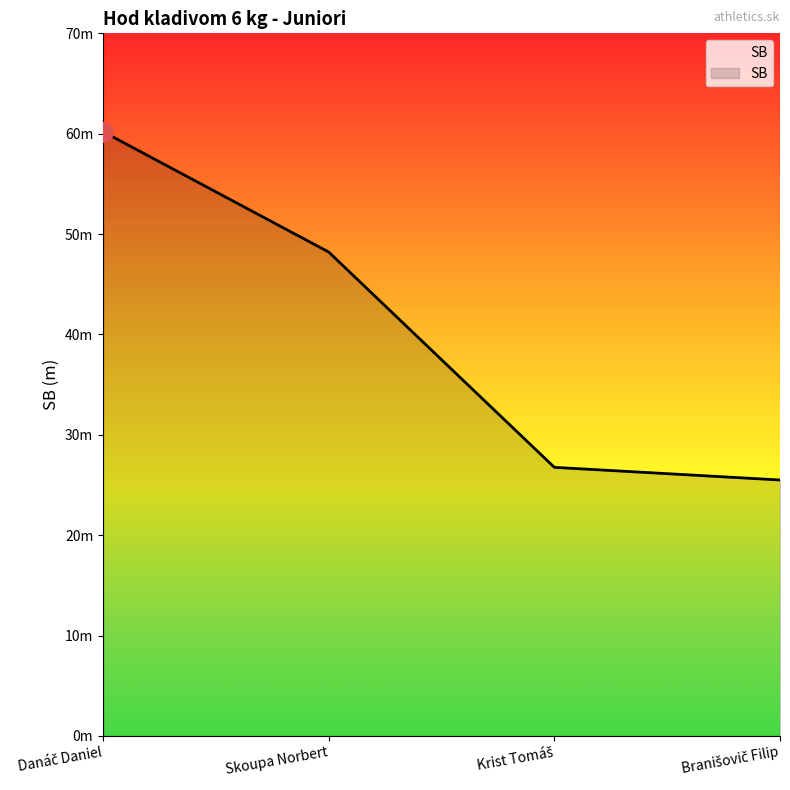

Does the chart have visible grid lines?

No